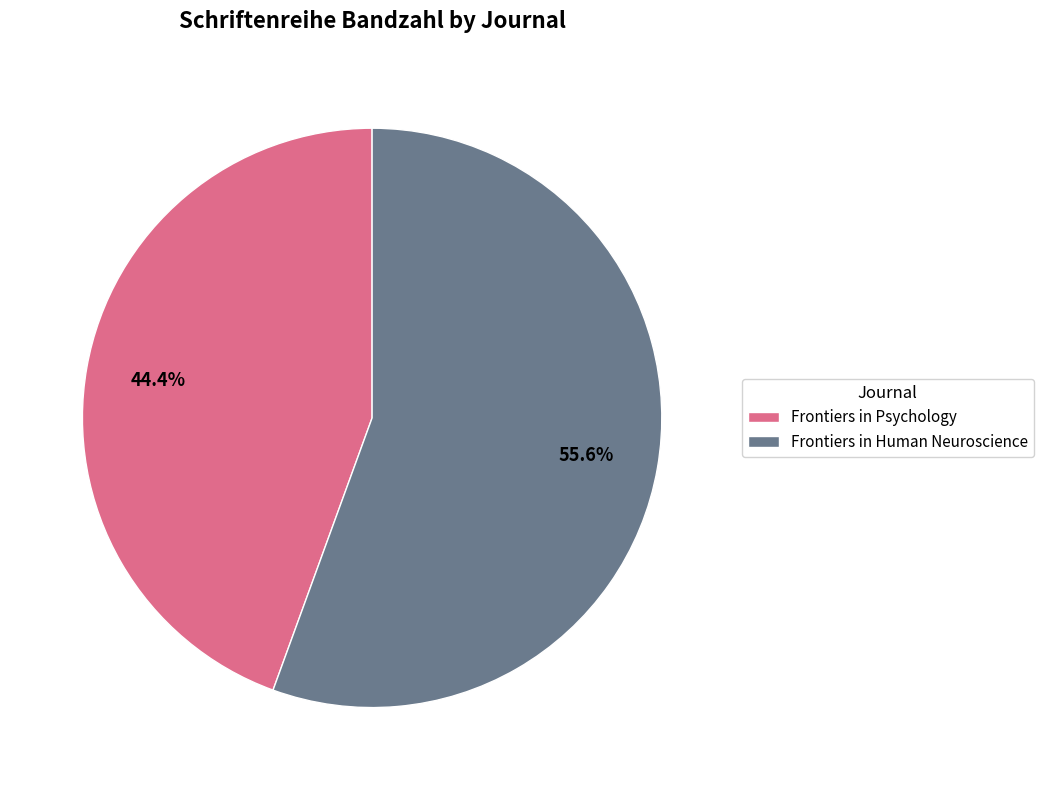

Does any single category account for the majority?

Yes